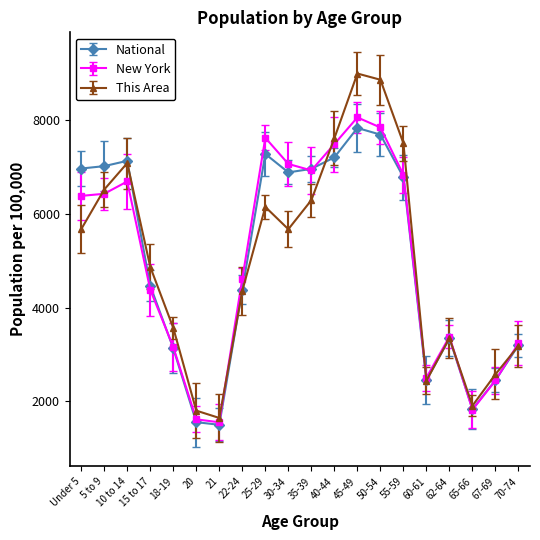

How many lines are shown in the chart?

3